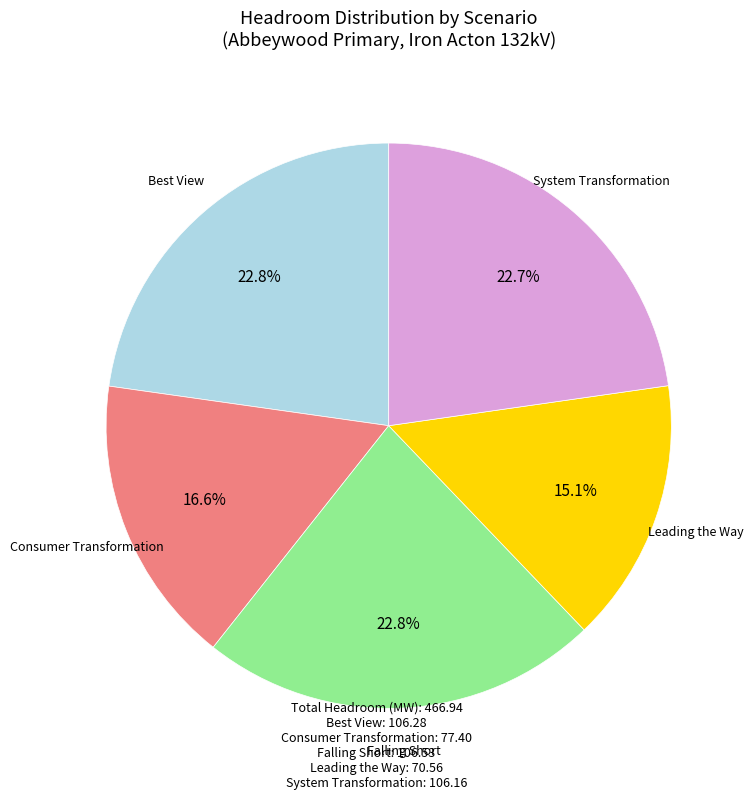

Does any single category account for the majority?

No